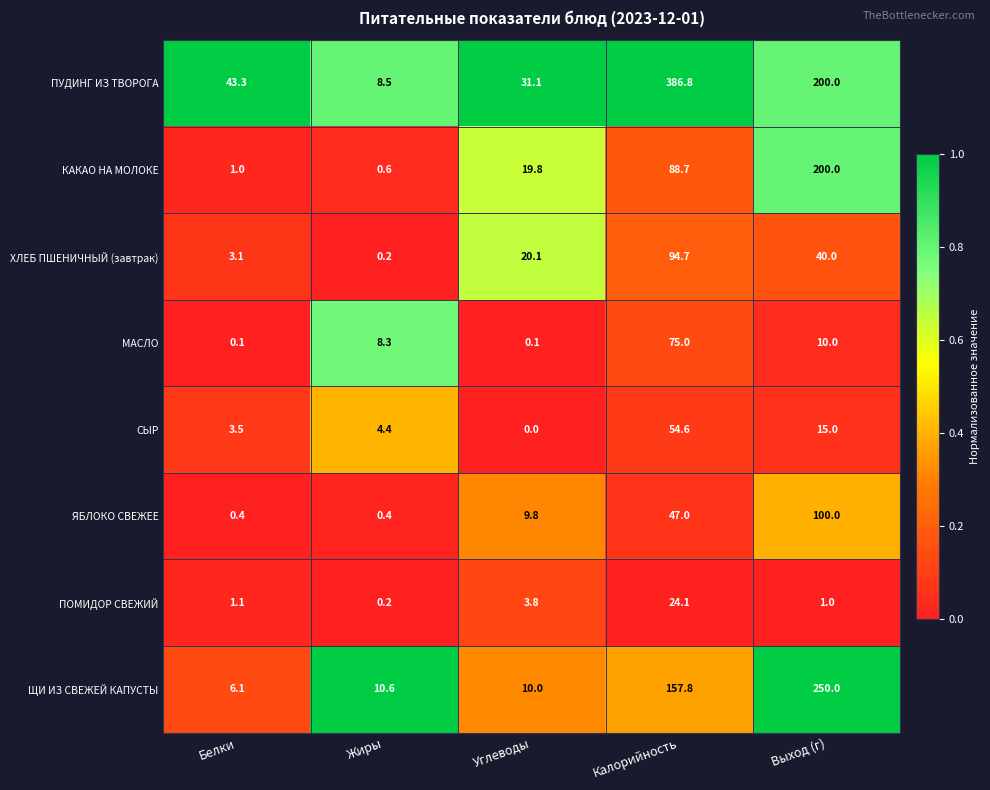

Which series has the widest spread of values?

ПУДИНГ ИЗ ТВОРОГА